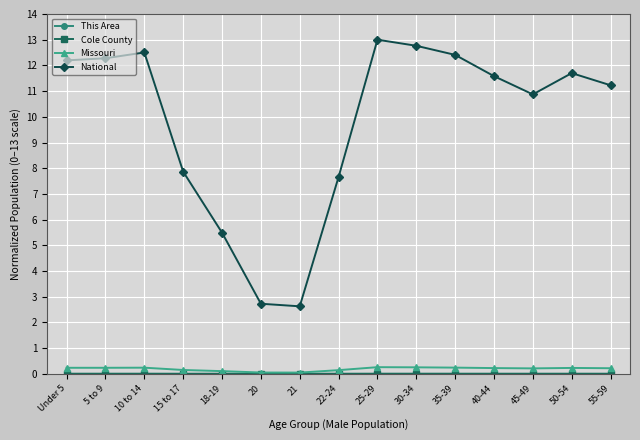

Is this an area chart (filled region under the line)?

No